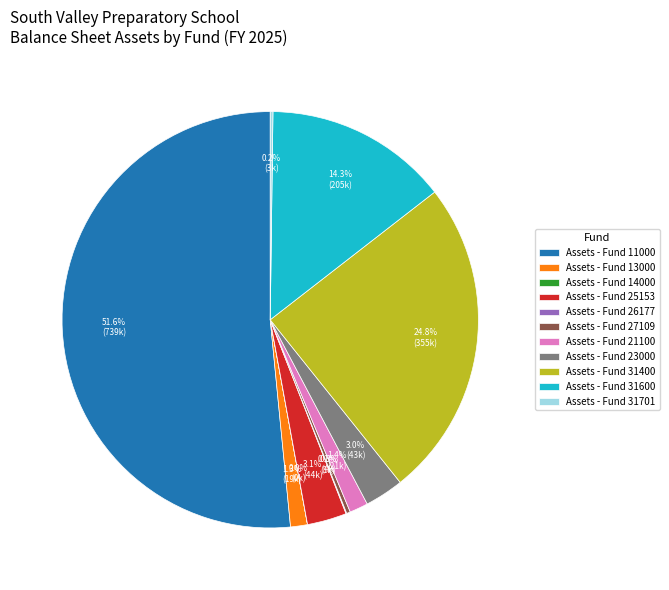

Which has a higher value, Assets - Fund 11000 or Assets - Fund 31400?

Assets - Fund 11000